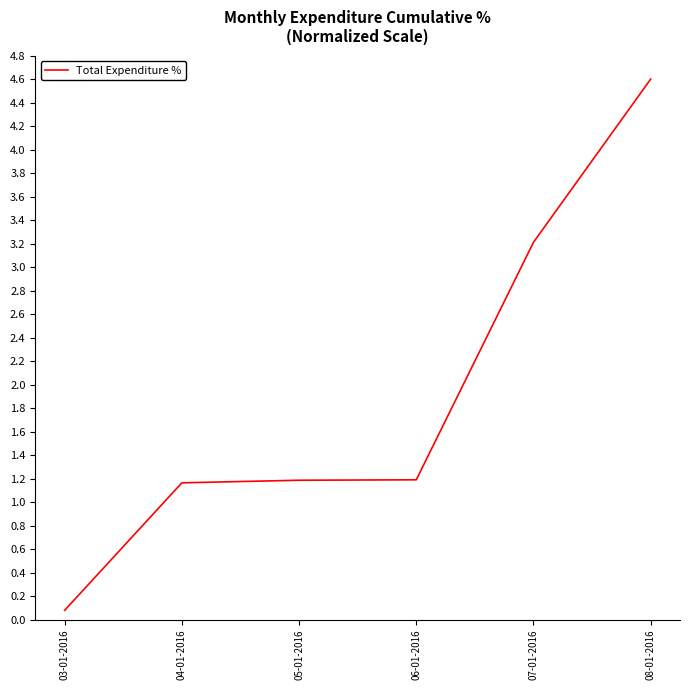

Reading right to left, extract all data points from this chart.

08-01-2016=4.6	07-01-2016=3.2	06-01-2016=1.2	05-01-2016=1.2	04-01-2016=1.2	03-01-2016=0.1